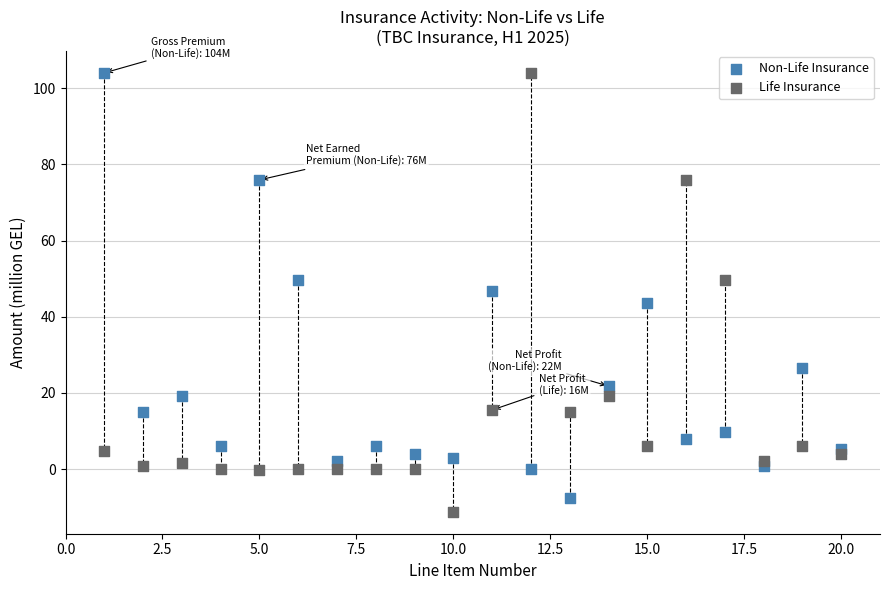

What is the X range (max minus min) for the scatter plot?

19.0